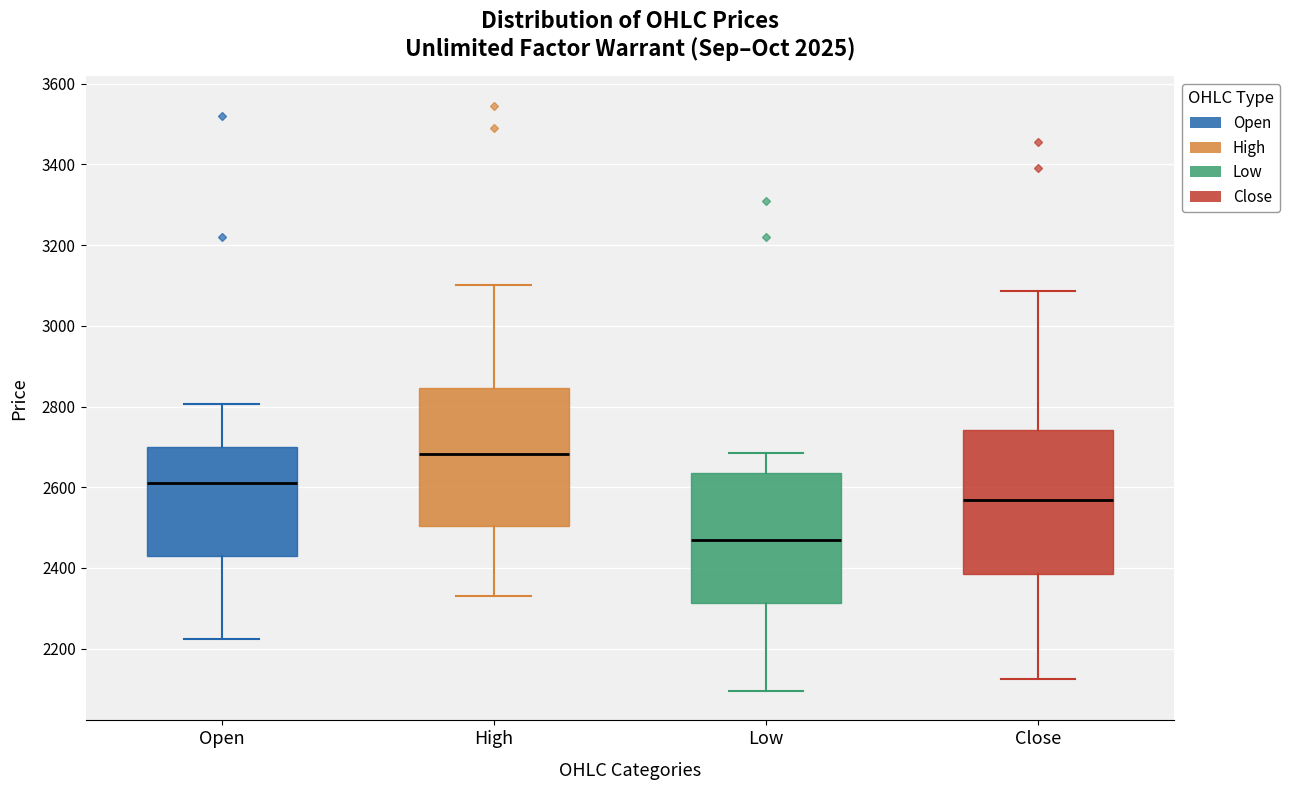

Where is the lower edge of the box for Open on the y-axis? The values are not printed on the chart, so give them approximately, as read against the axis.

2440